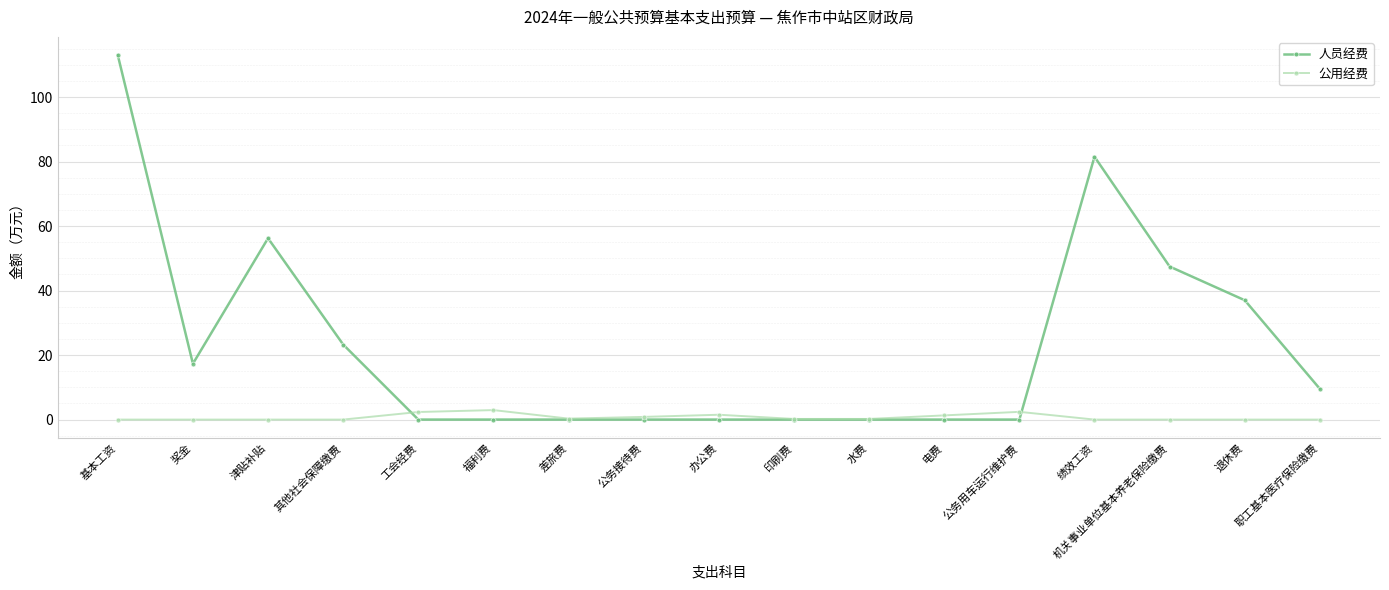

The 人员经费 series shows -40.2 at 福利费. True or false?

False